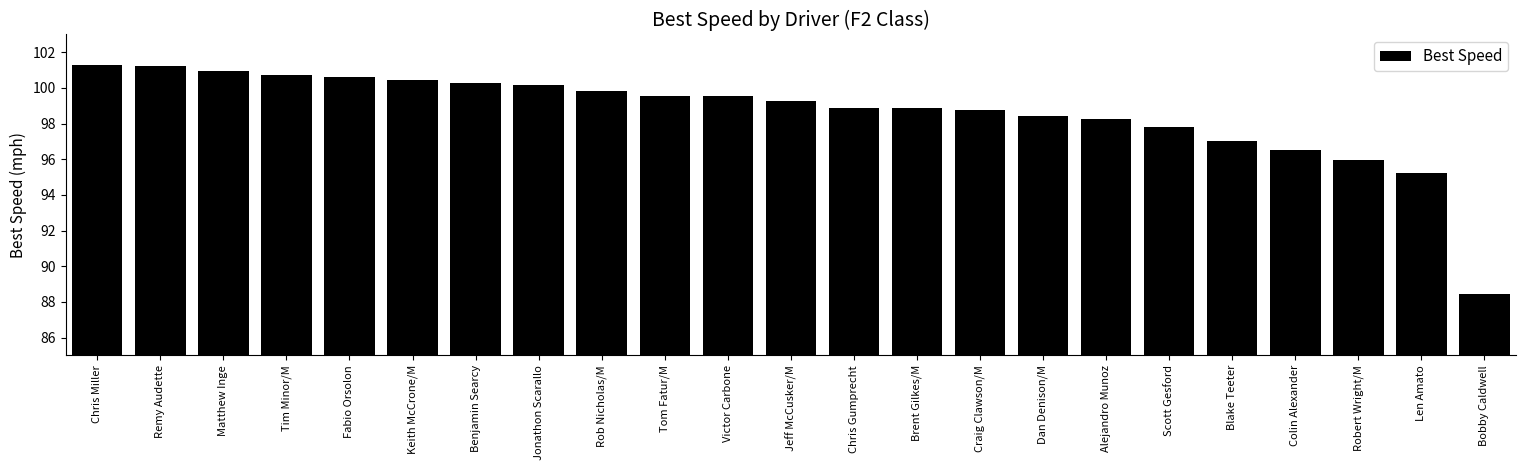

What is the difference between the maximum and minimum values?

12.8